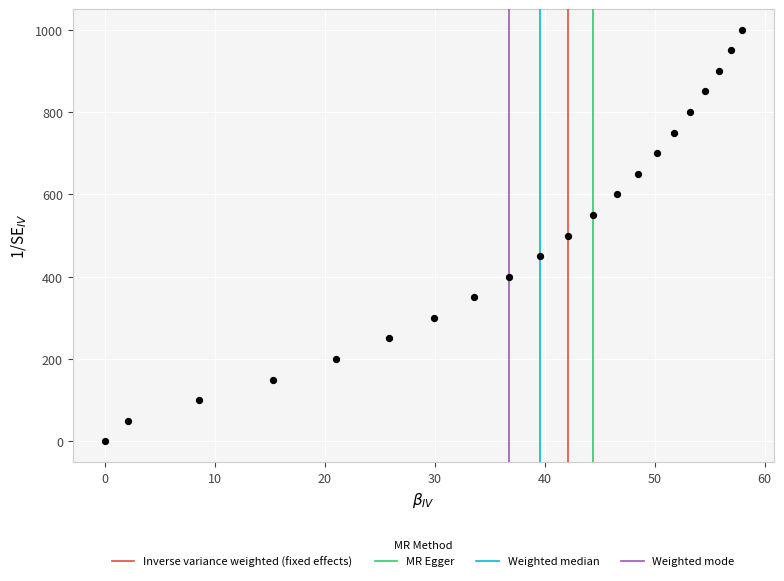

What is the range of Y values (max minus min)?

1000